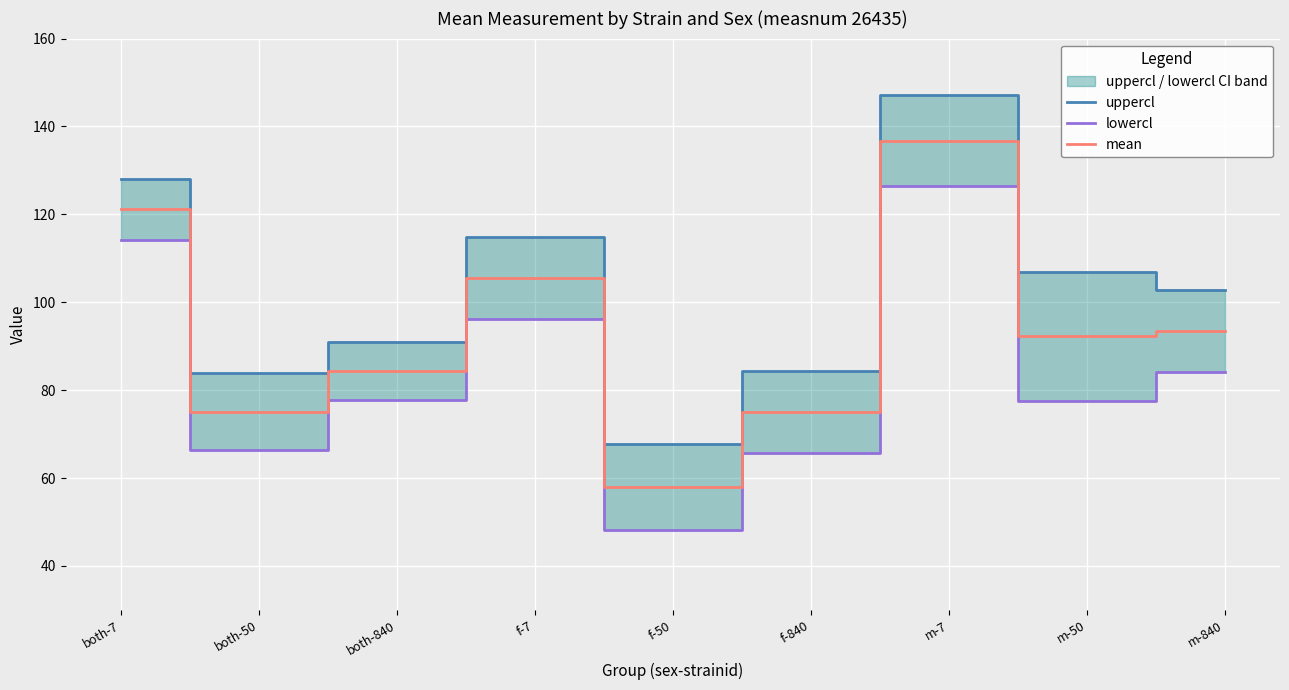

How many interior local peaks does the uppercl series have?

2